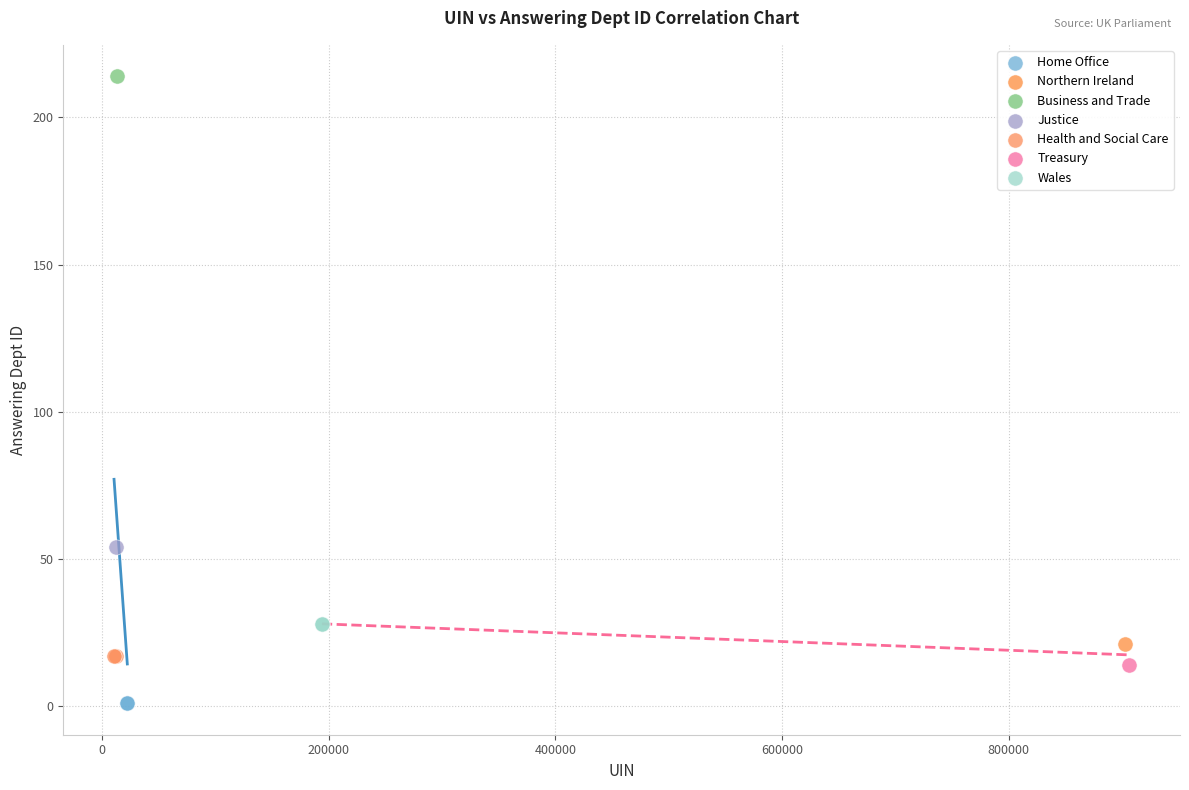

Which series reaches the minimum Y coordinate?

Home Office